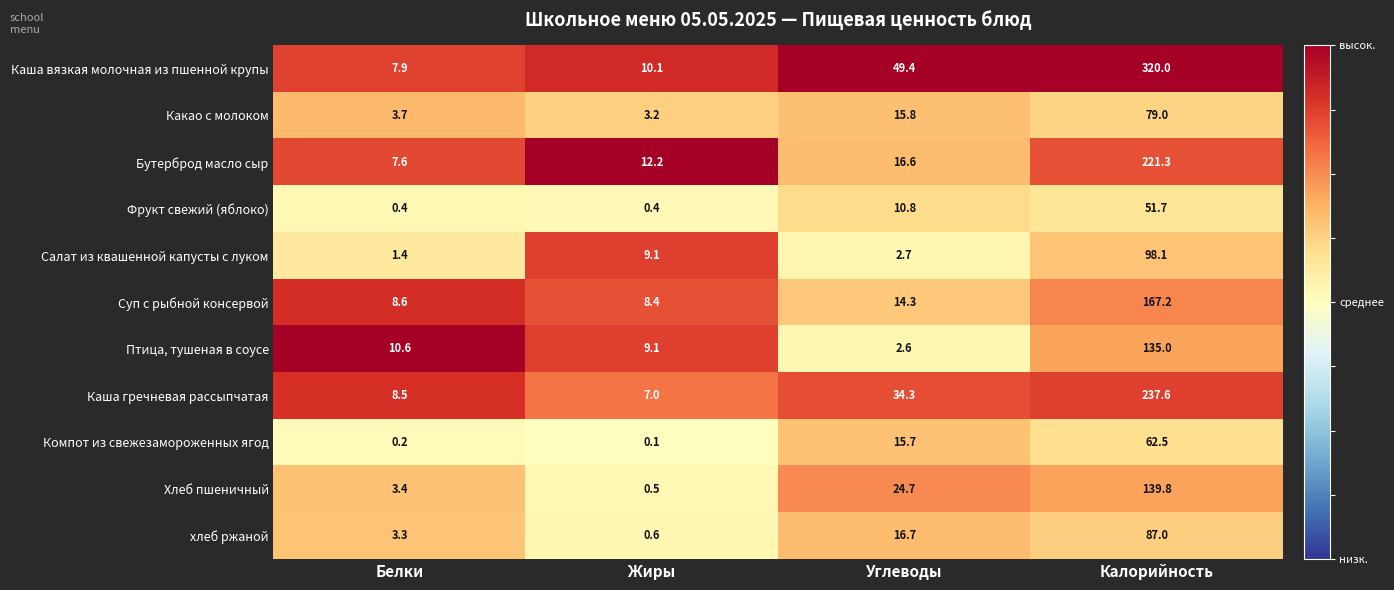

What is the difference between the Каша гречневая рассыпчатая values at Жиры and Белки?

1.5